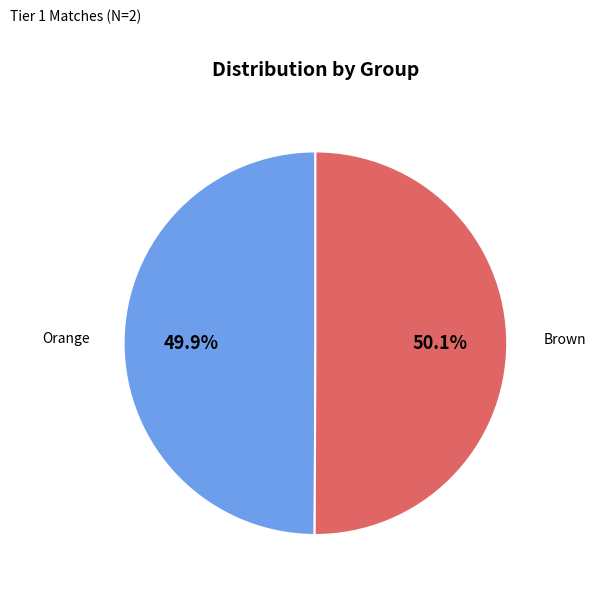

Is there a majority slice in this chart?

Yes